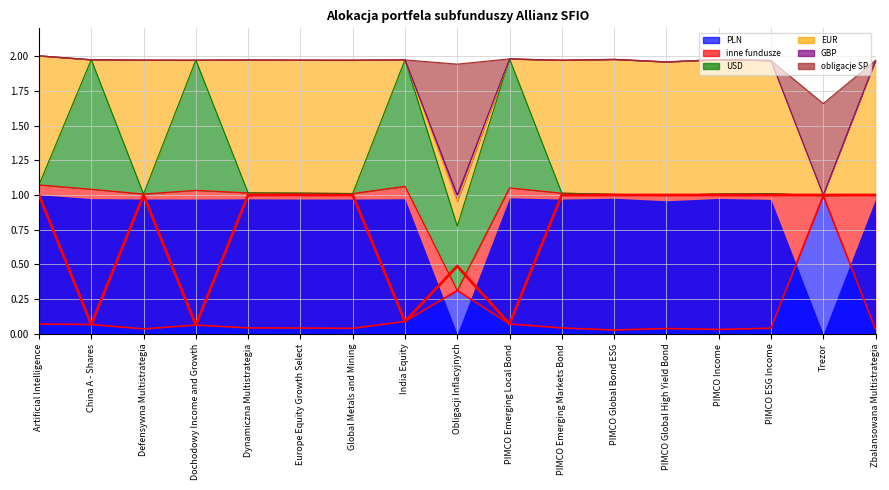

How many lines are shown in the chart?

5